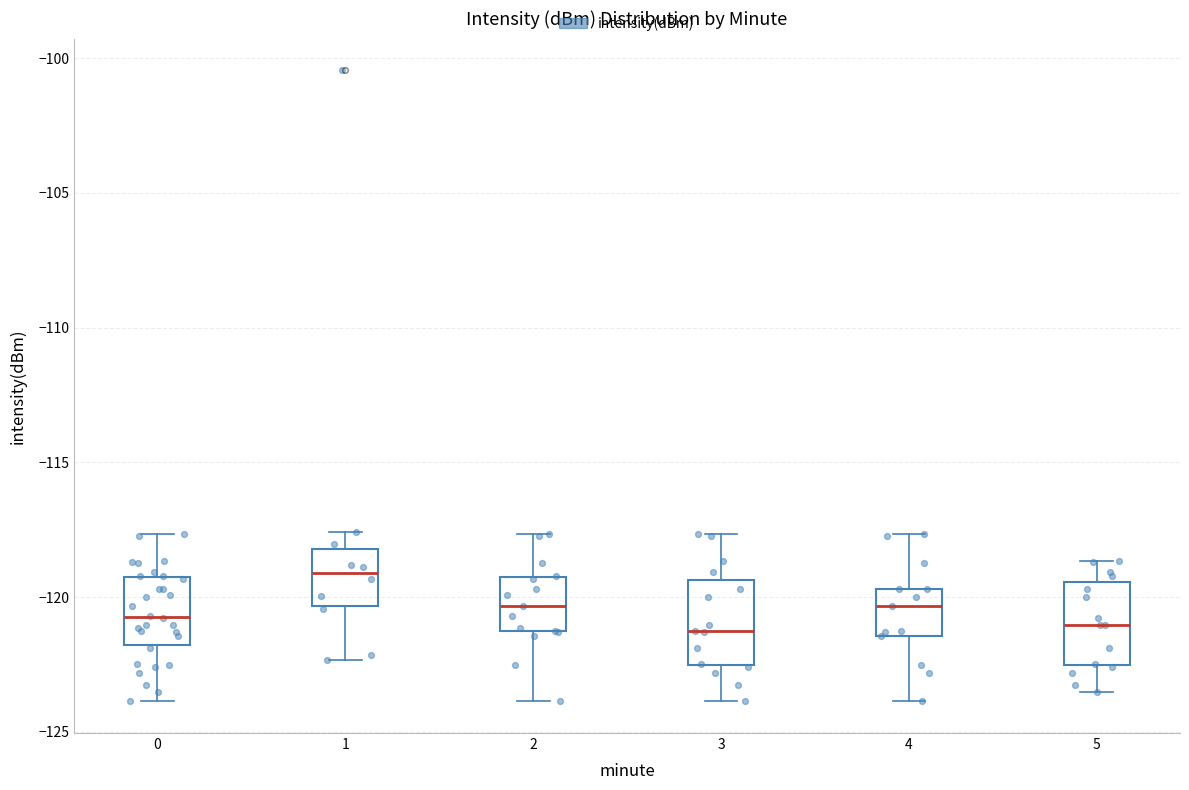

Where does the median line of the box at x = 2 sit on the y-axis? The values are not printed on the chart, so give them approximately, as read against the axis.

-120.5